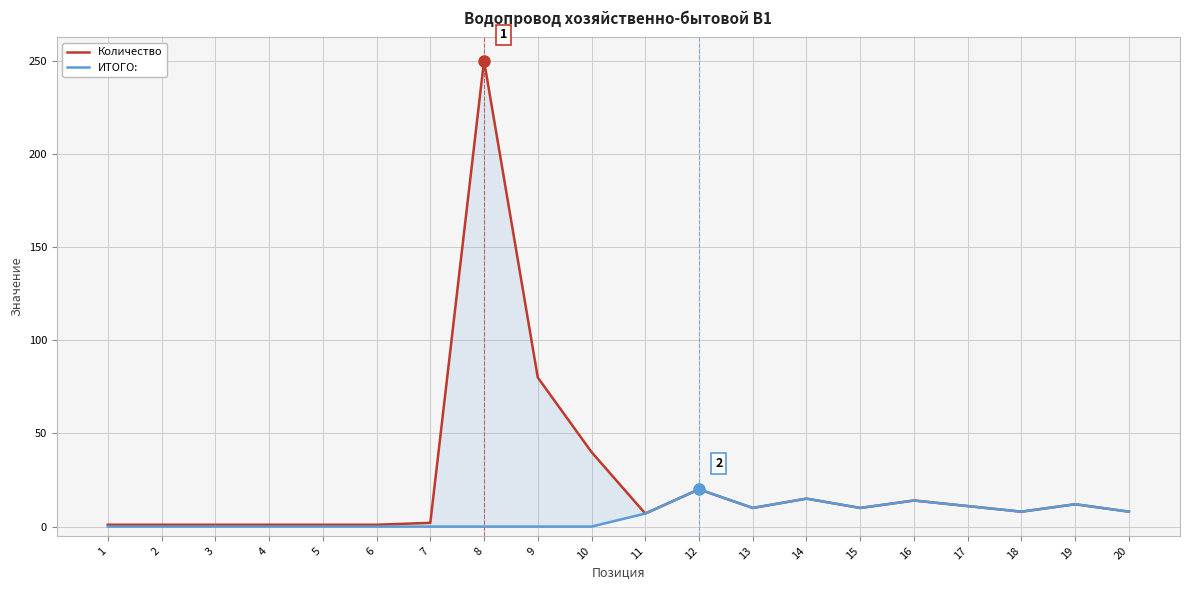

How many positive values does the ИТОГО: series have?

10